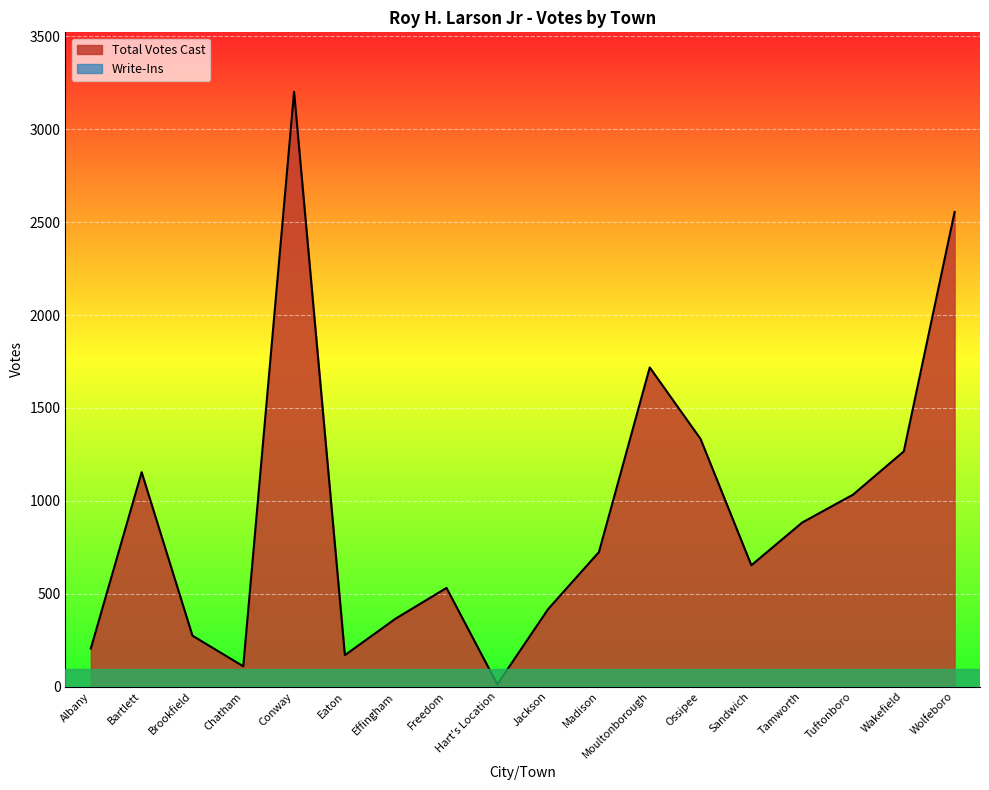

True or false: the data shows 653 at Sandwich.

True